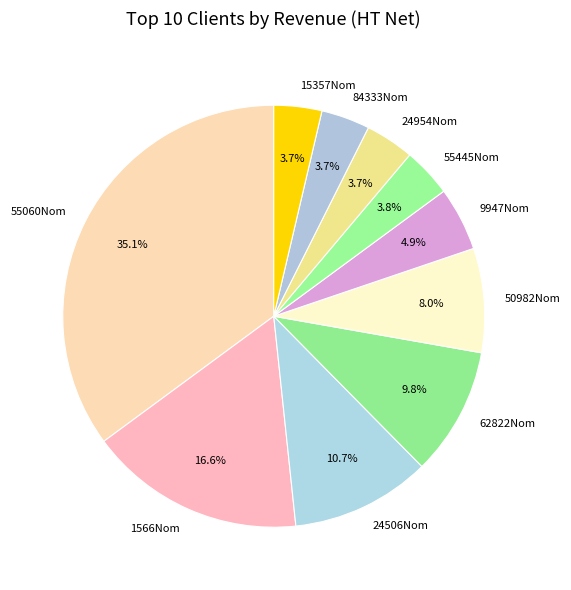

Is there any slice that represents more than half of the pie?

No